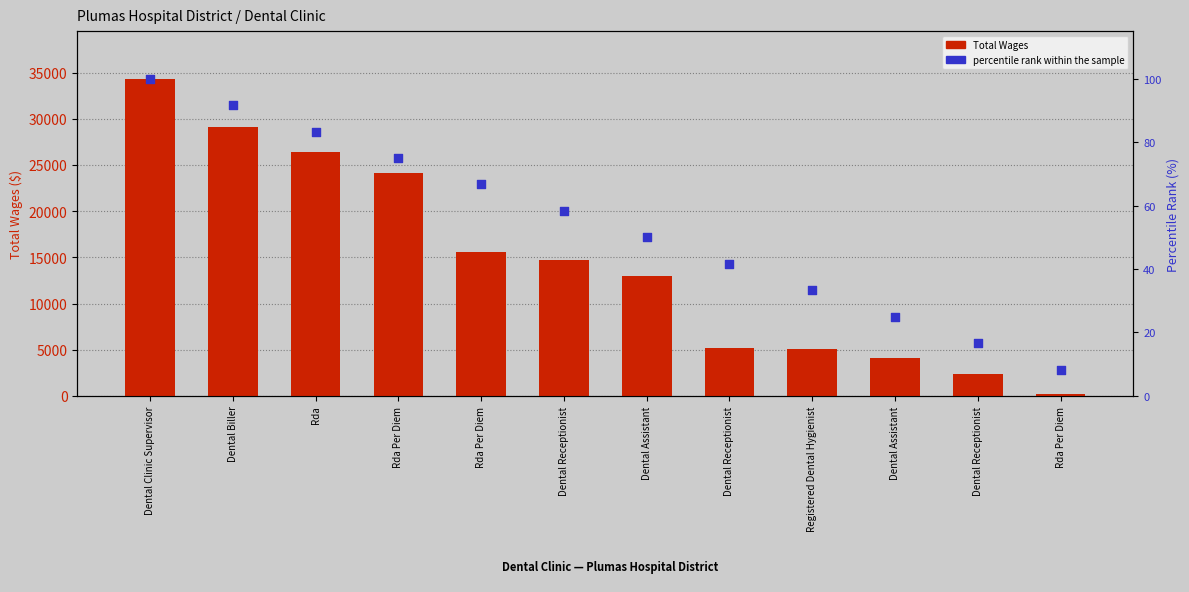

At which category is the sum across all series the highest?

Dental Clinic Supervisor